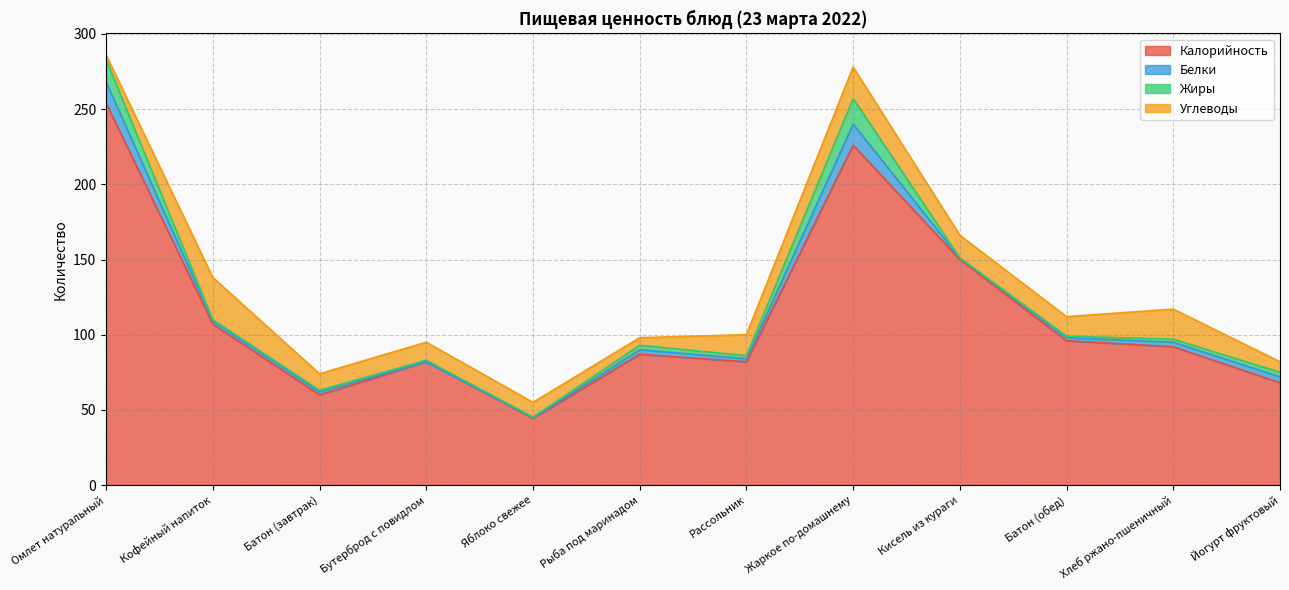

At which category does Жиры reach its first local valley?

Яблоко свежее